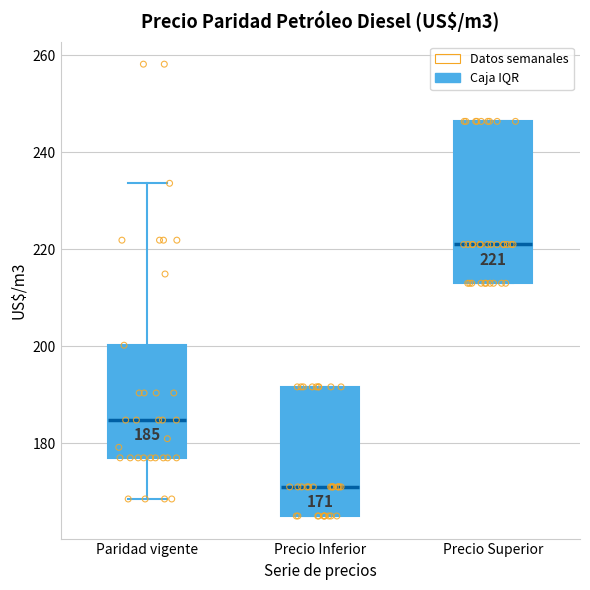

Which box is the tallest, from its lower edge to its upper edge?

Precio Superior